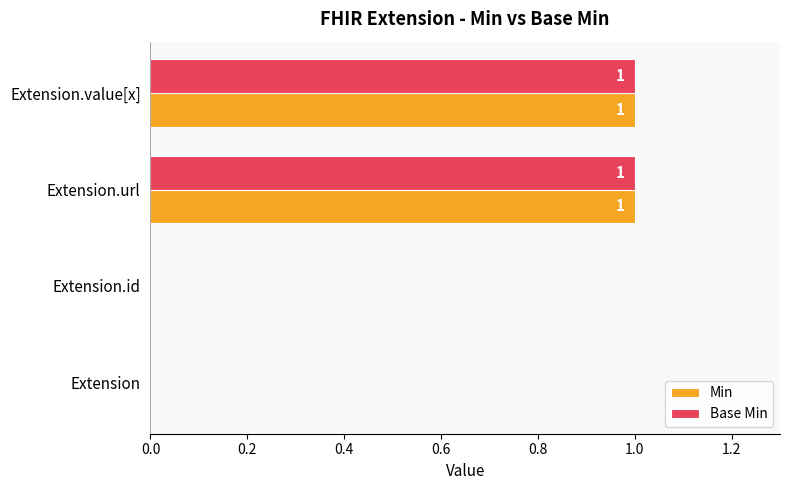

How many Base Min values are between 0 and 1?

4